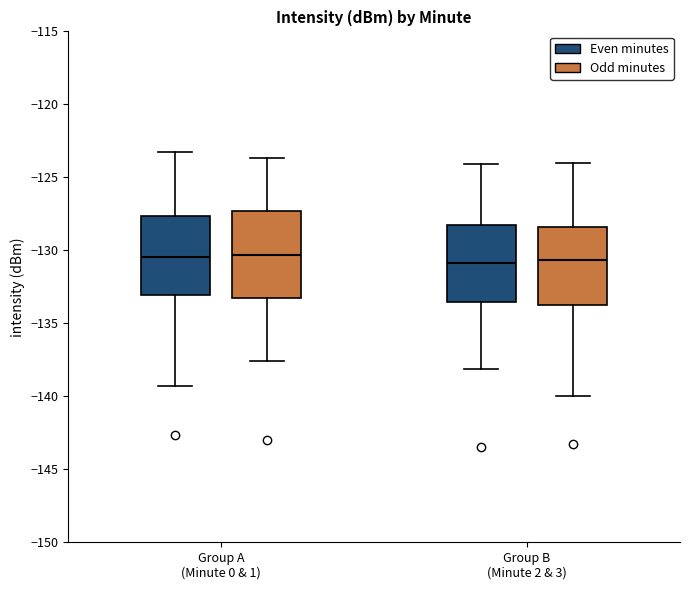

Where is the lower edge of the box for Group A (Minute 0 & 1) (Odd minutes) on the y-axis? The values are not printed on the chart, so give them approximately, as read against the axis.

-133.0